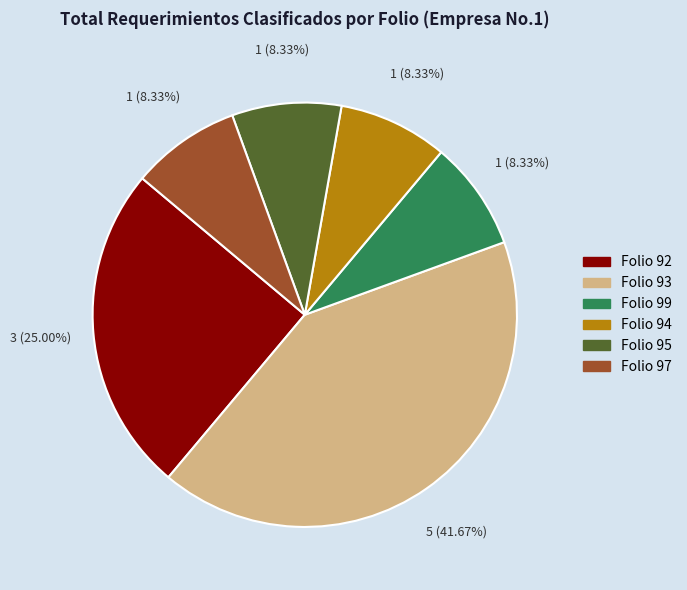

Is there any slice that represents more than half of the pie?

No